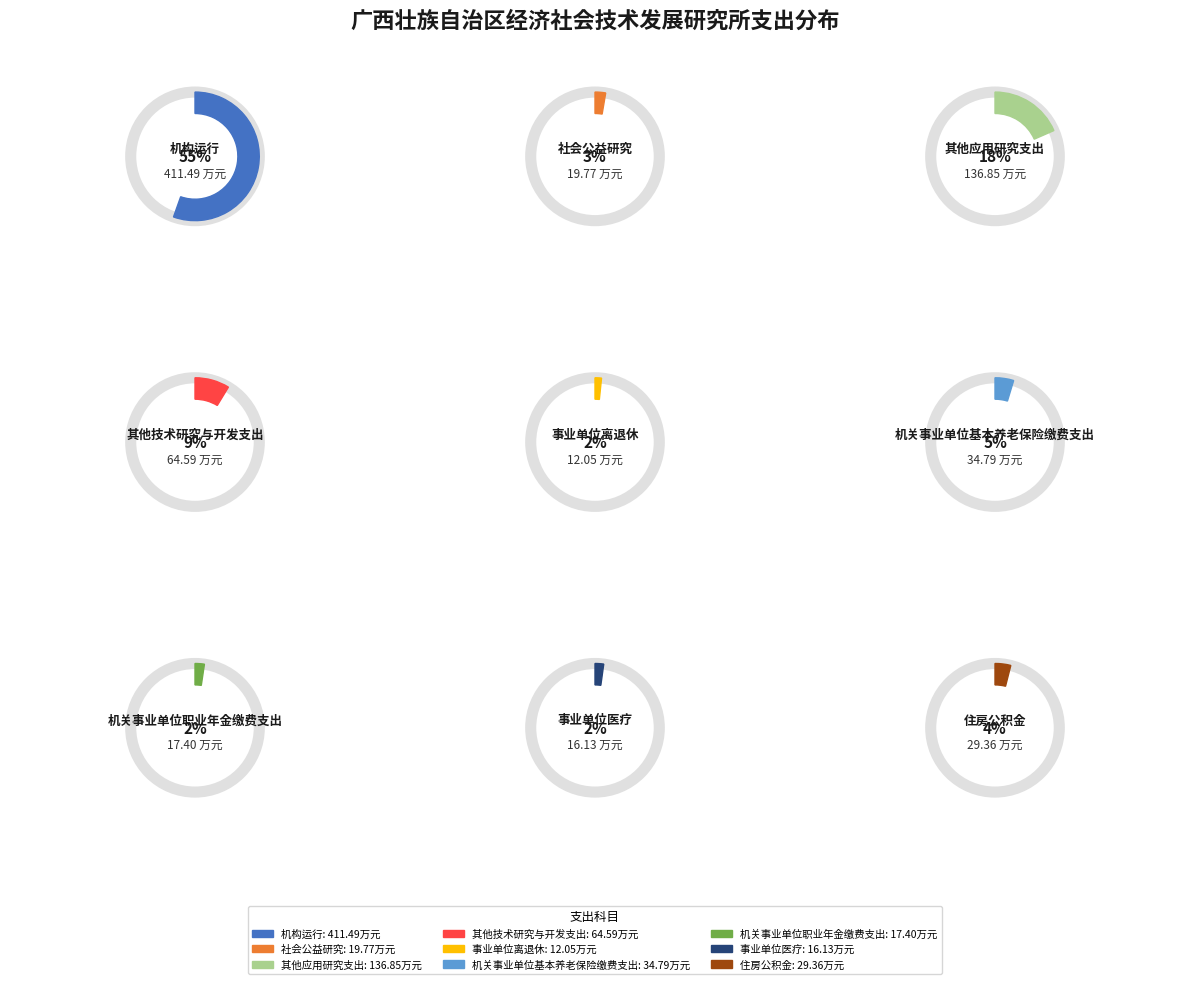

What is the change in value from 社会公益研究 to 其他技术研究与开发支出?

+44.8